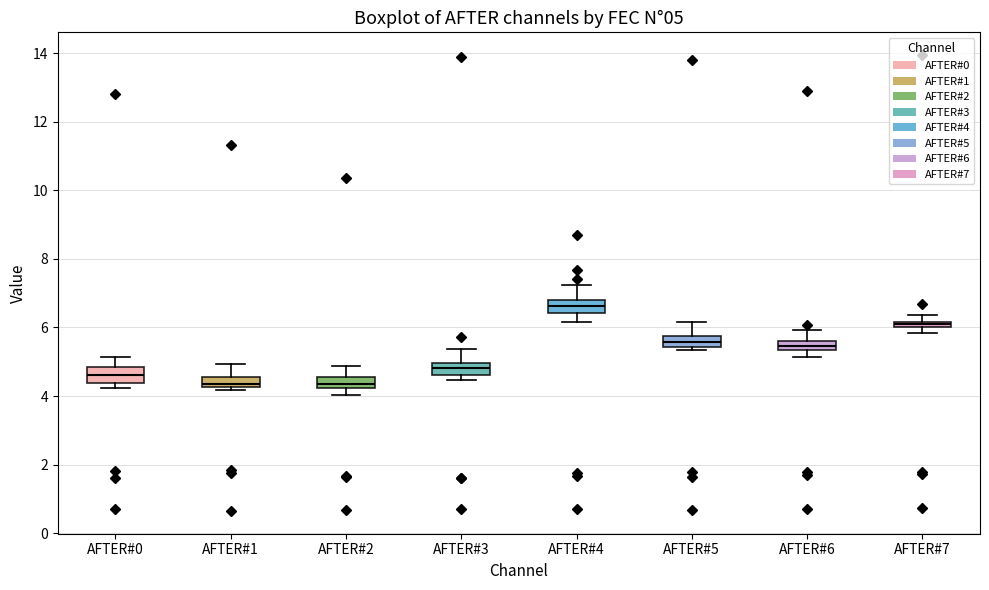

Which box's median line is the highest?

AFTER#4